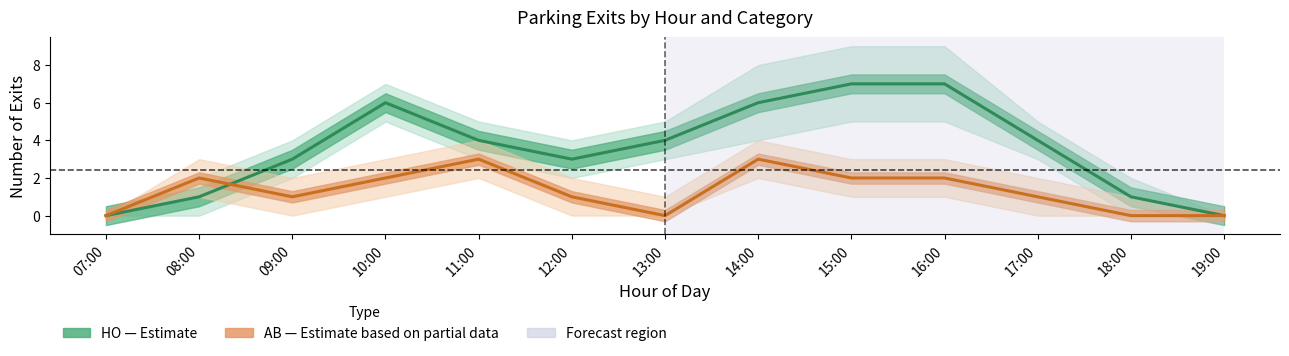

What is the average value of the AB (Partial) series?

1